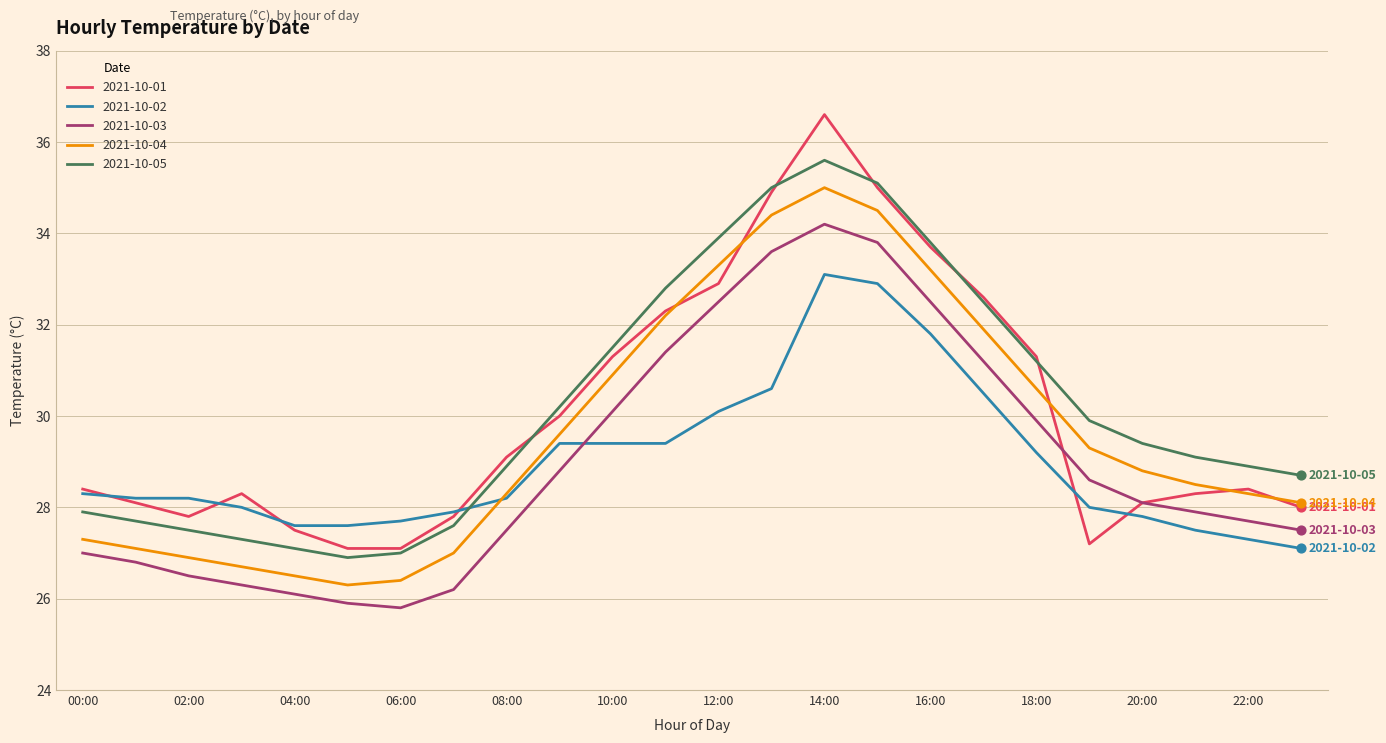

True or false: 2021-10-04 and 2021-10-05 cross at least once.

False